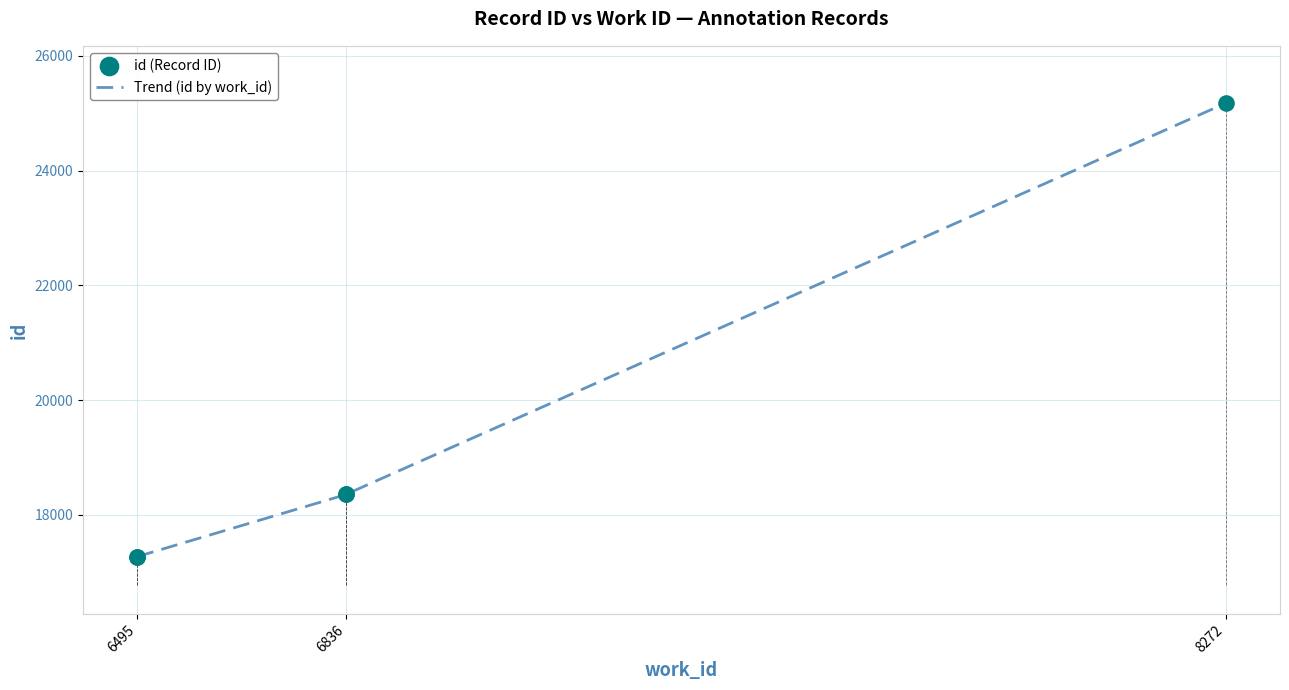

What are all the series names shown in the legend?

Trend (id by work_id), id (Record ID)